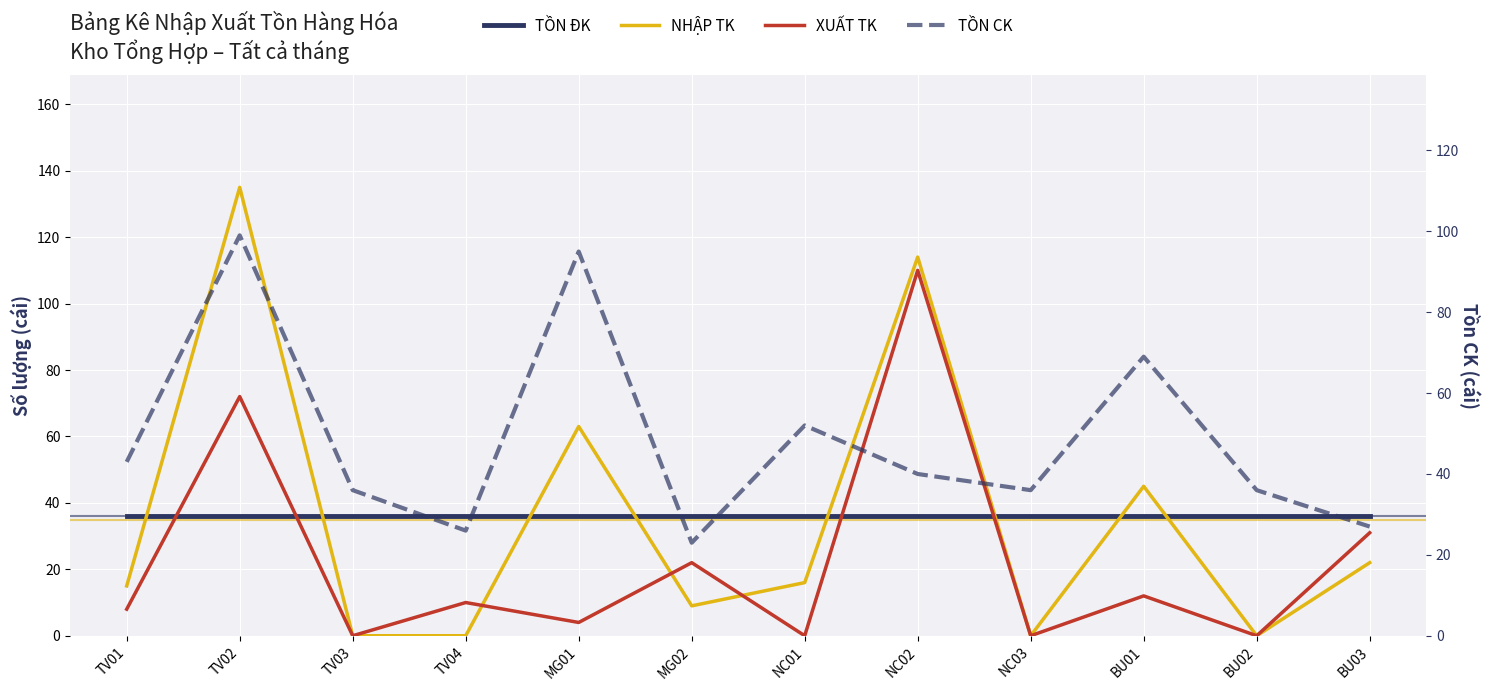

Which has a higher value, NC01 or TV04?

NC01